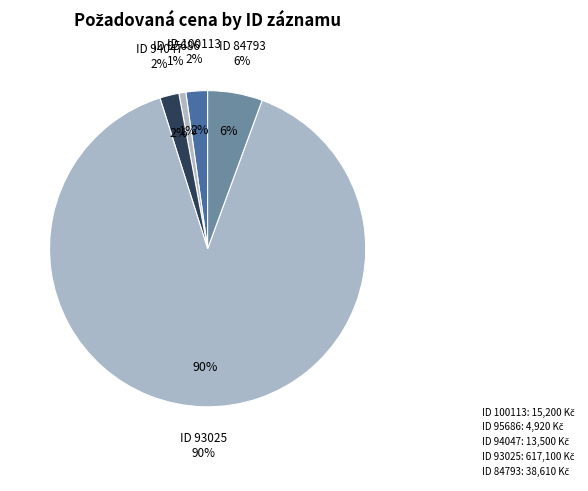

What is the change in value from 100113 to 93025?

+601900